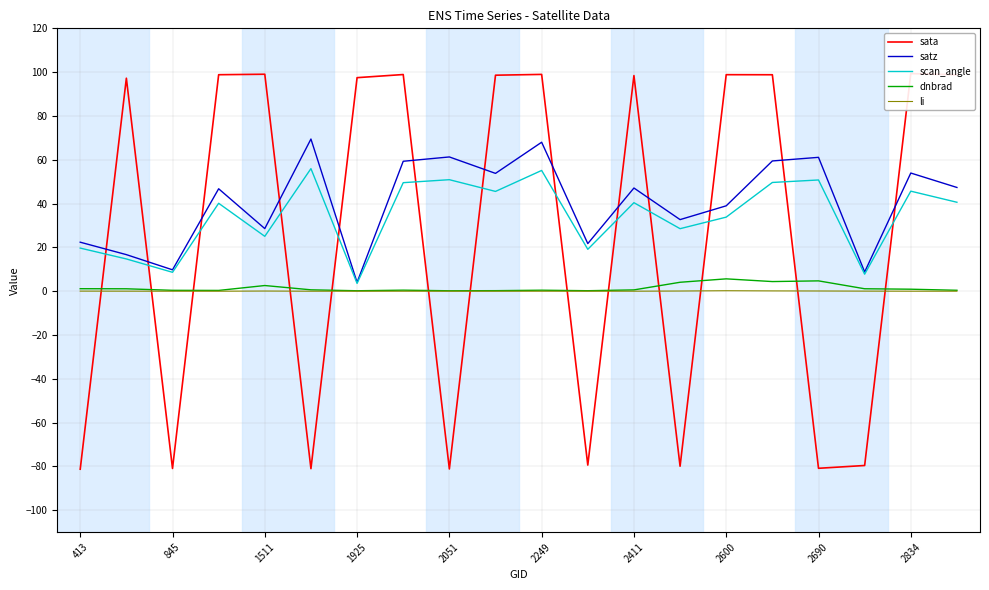

Which series has the largest total across all categories?

satz